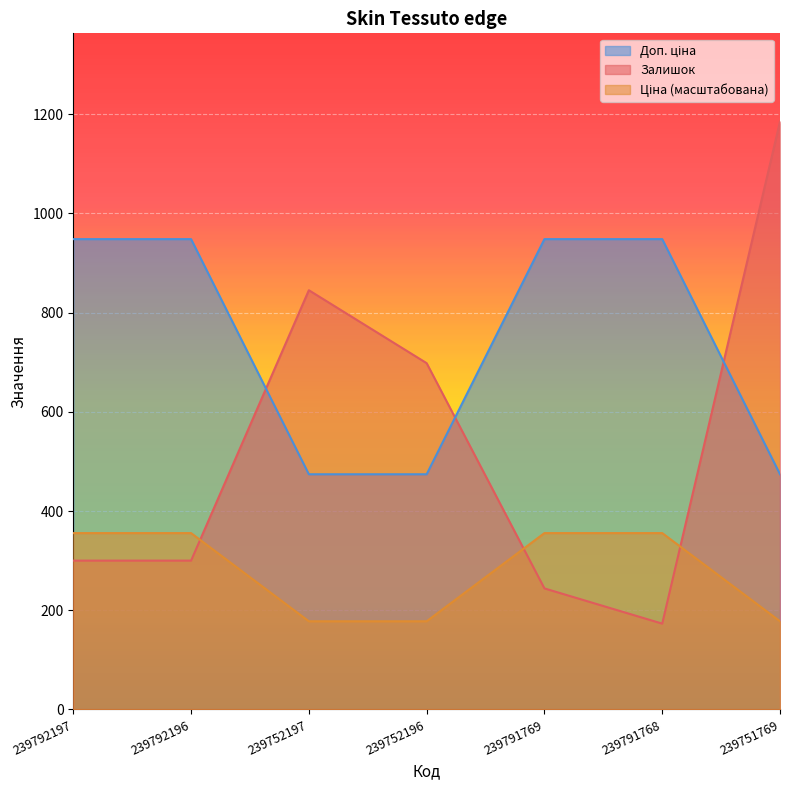

What is the minimum value for Ціна?

474.0